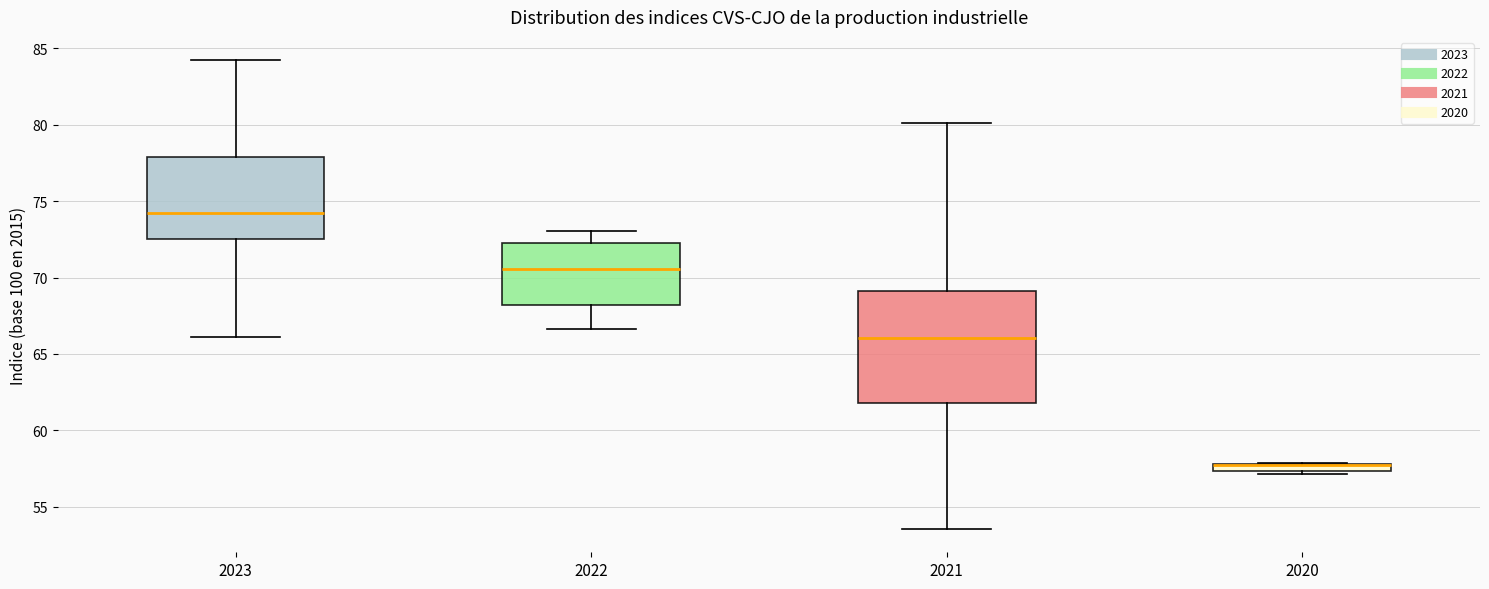

Which box is the tallest, from its lower edge to its upper edge?

2021